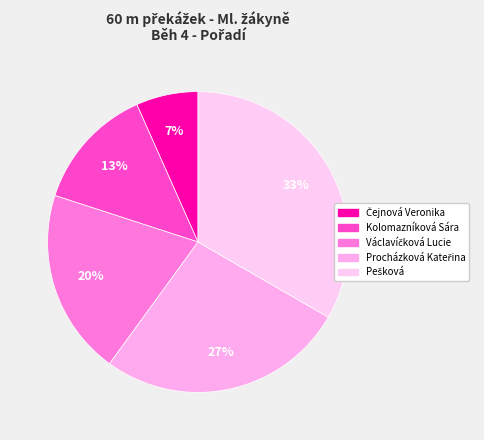

What is the total percentage of Kolomazníková Sára and Procházková Kateřina?

40.0%